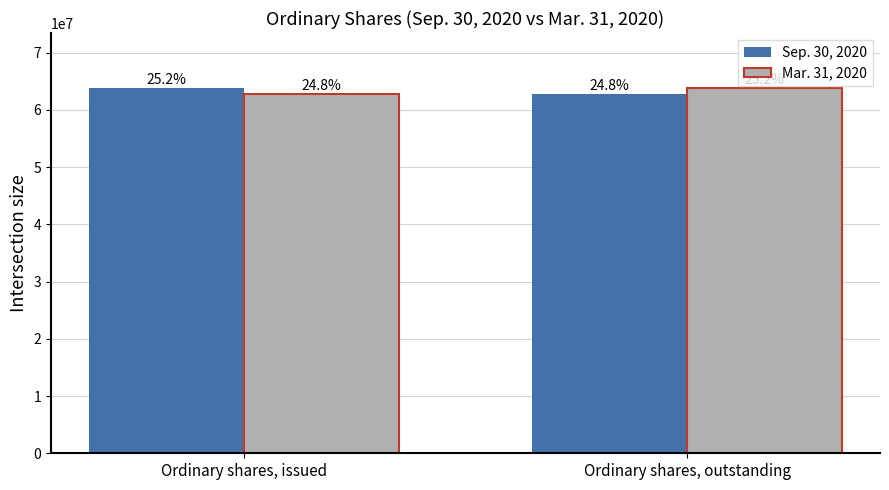

At which category is the sum across all series the highest?

Ordinary shares, issued